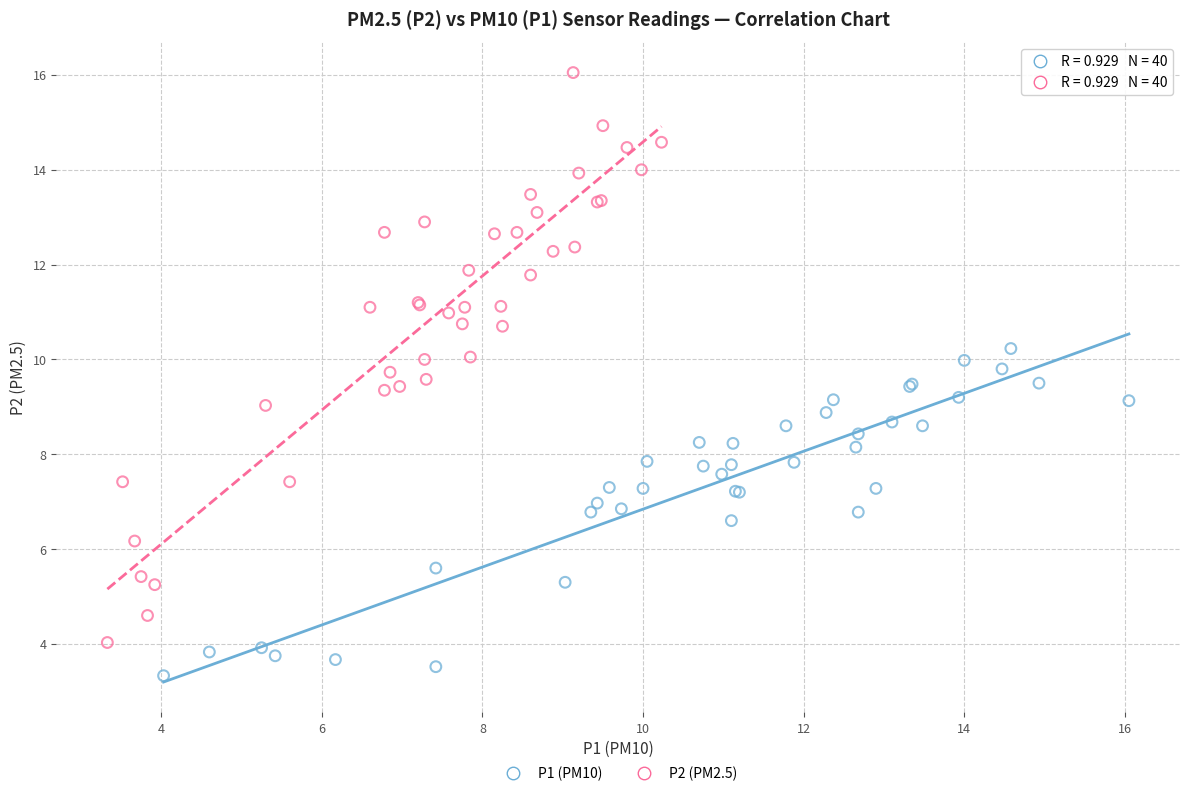

What are all the series names shown in the legend?

P1 (PM10), P2 (PM2.5)